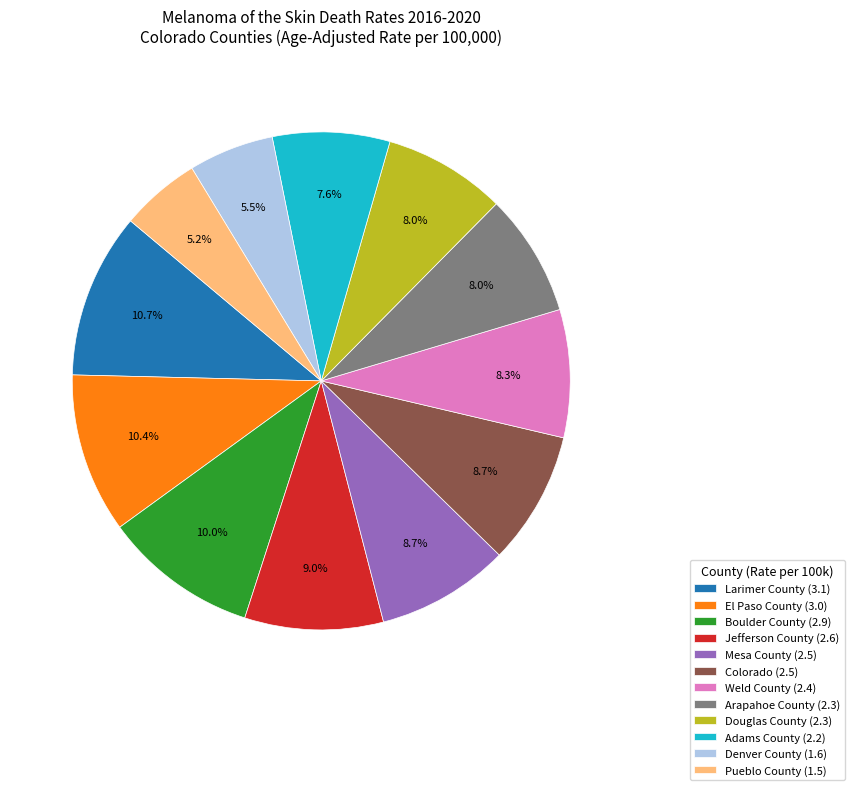

What is the ratio of the value at Denver County to the value at Adams County?

0.7